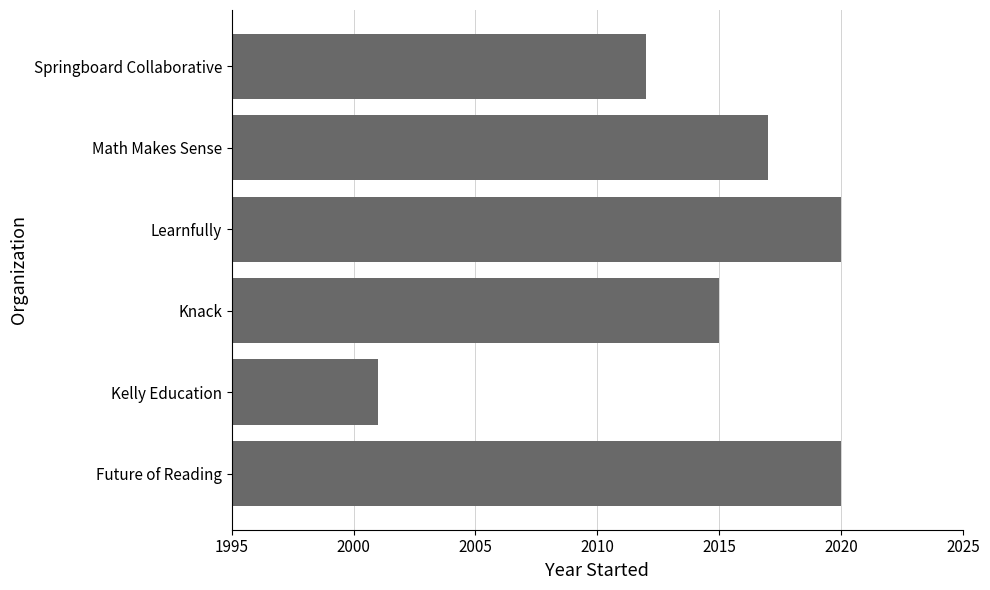

Which has a higher value, Learnfully or Knack?

Learnfully